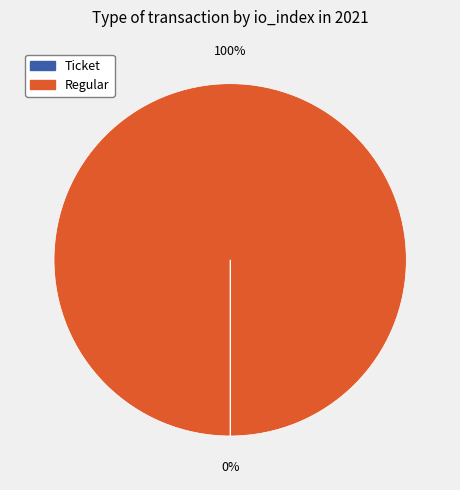

To the nearest percent, what is the average slice percentage?

50%